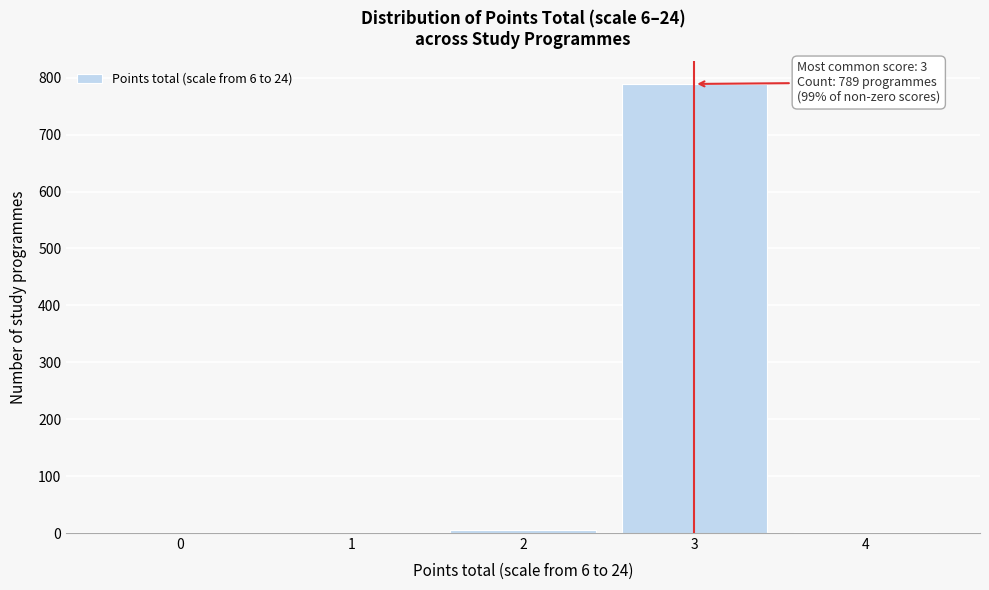

What is the greatest value displayed?

789